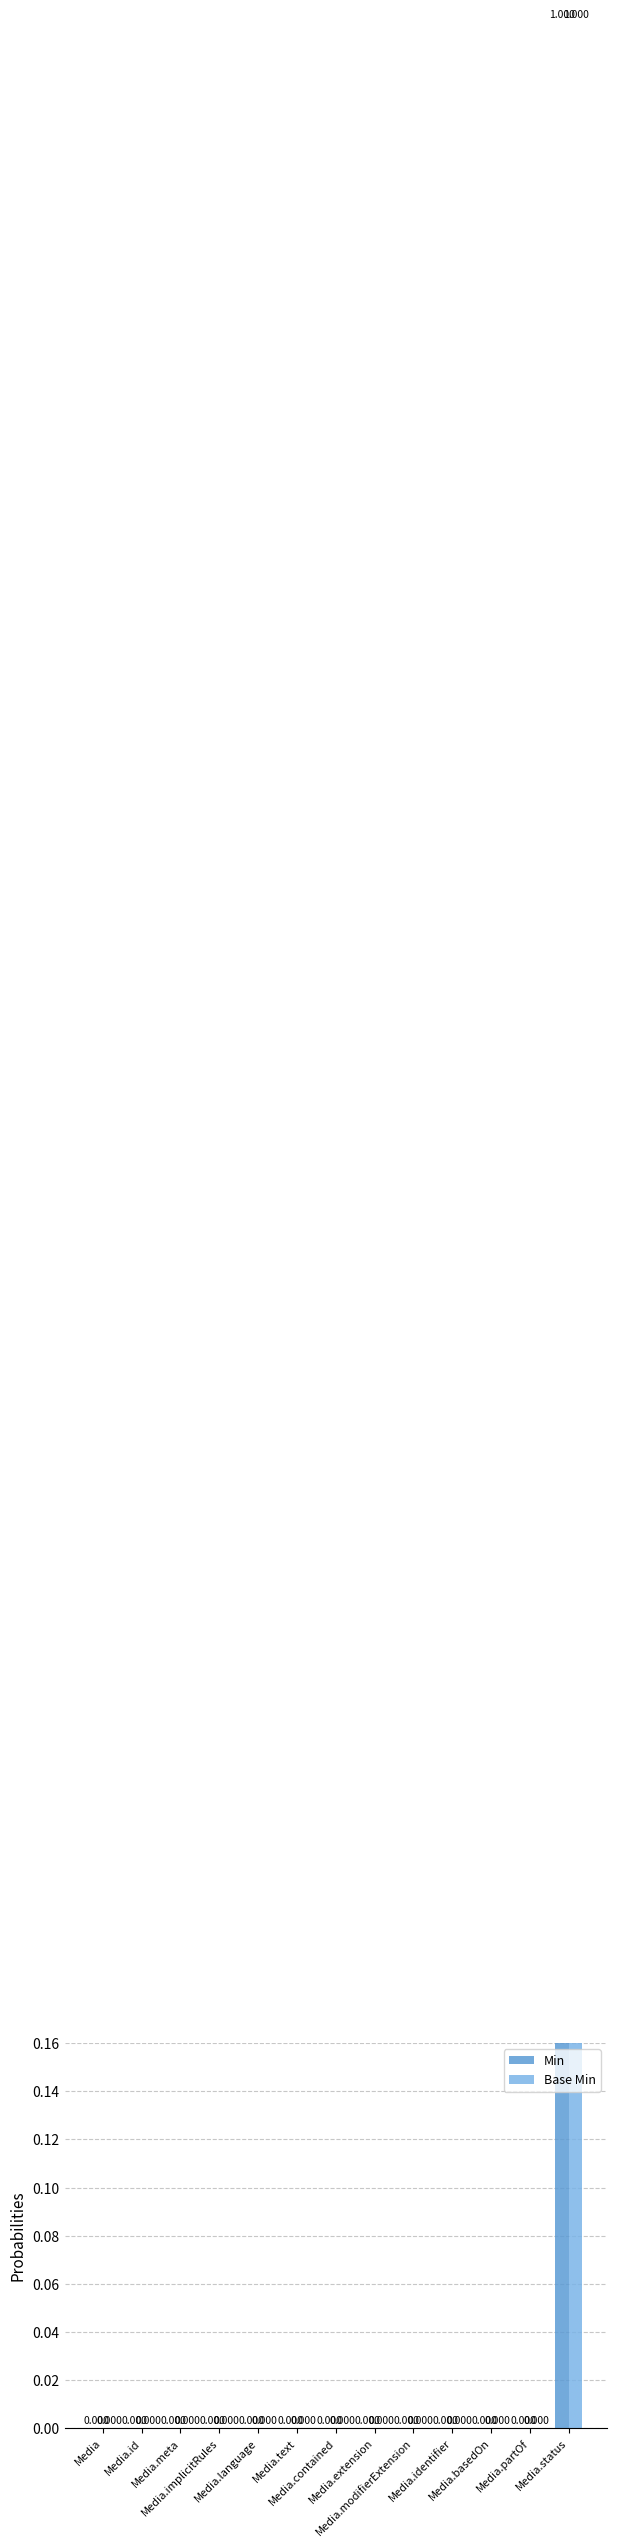

How many distinct data groups are displayed?

2